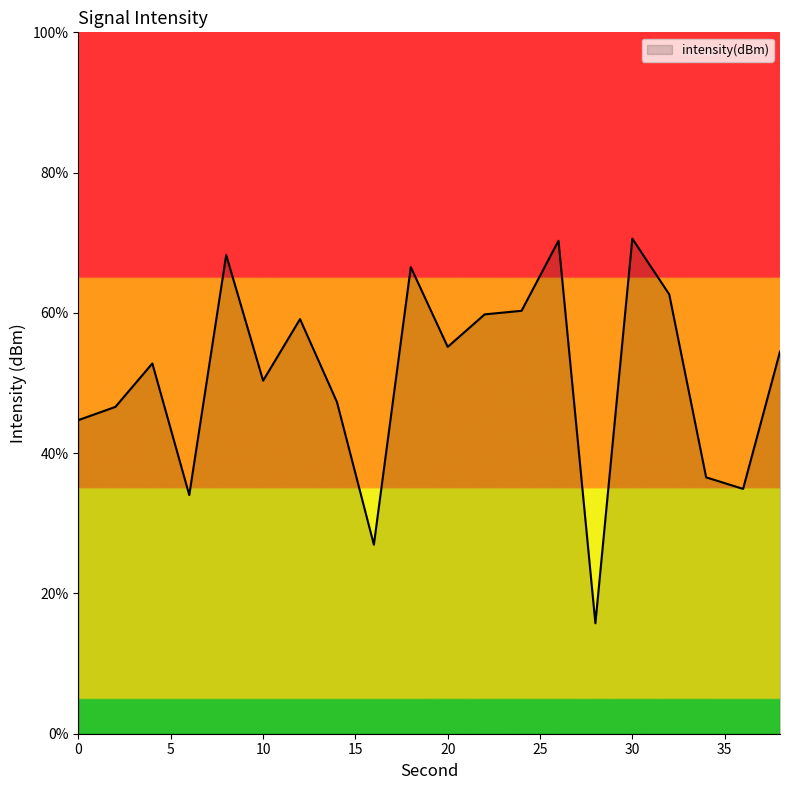

What is the sum of all values?

1017.1